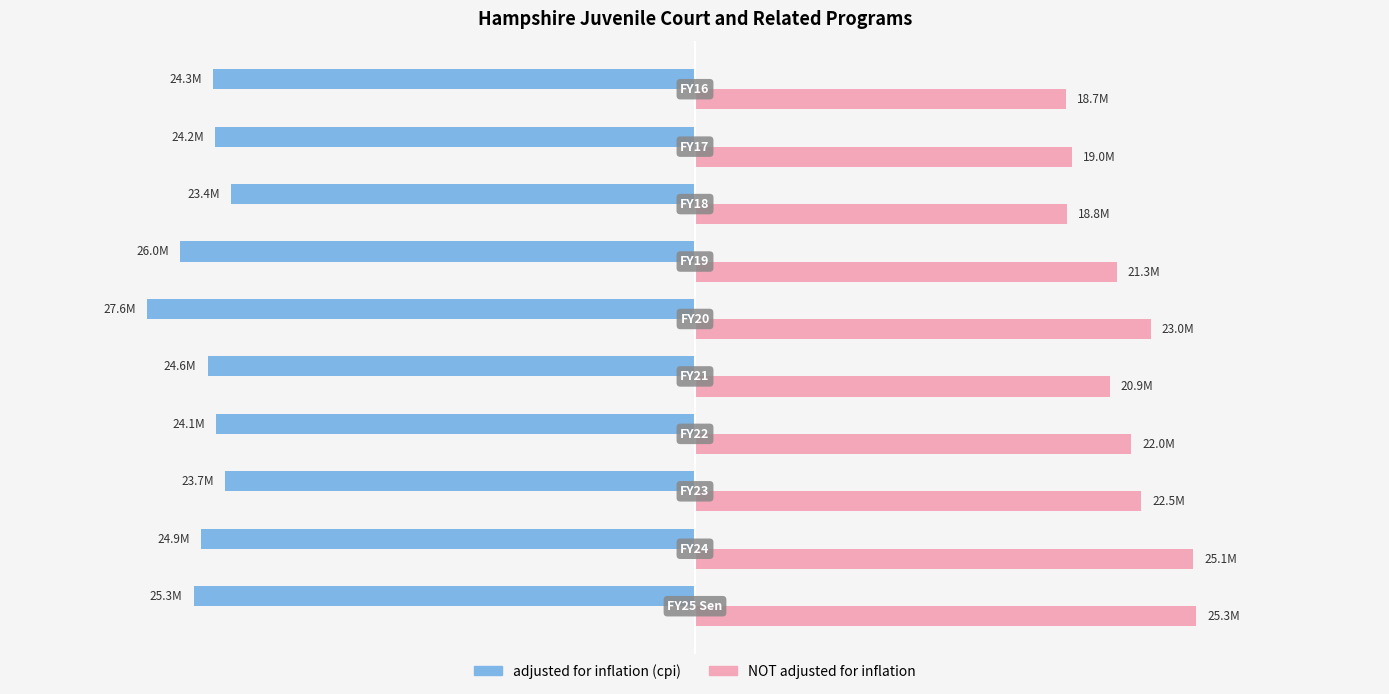

What are all the series names shown in the legend?

adjusted for inflation (cpi), NOT adjusted for inflation